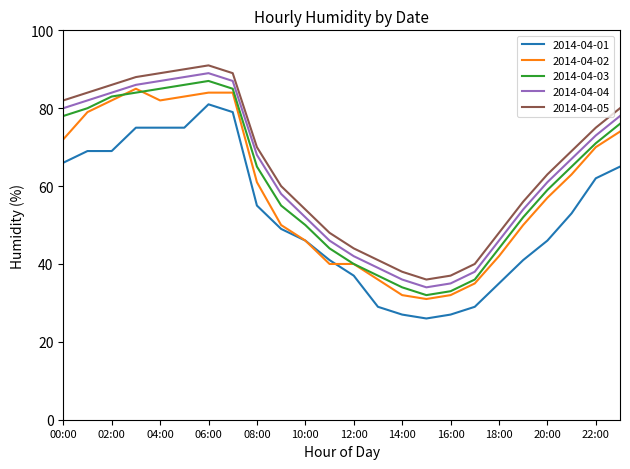

What is the minimum value for 2014-04-05?

36